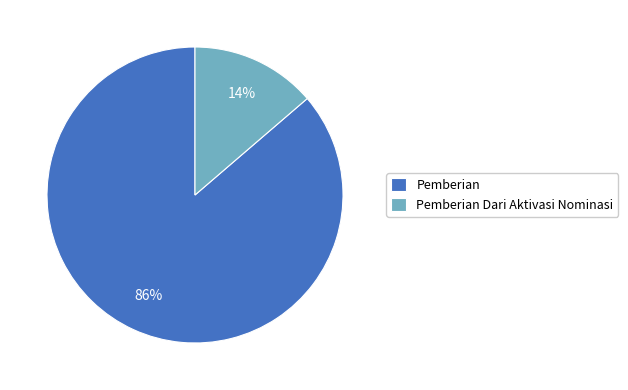

Is there a majority slice in this chart?

Yes